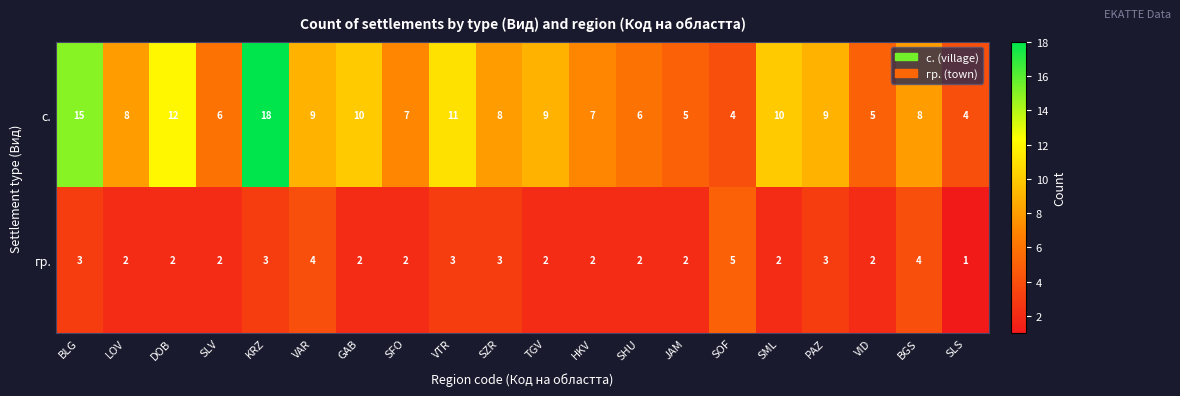

At how many categories does at least one series exceed 2?

20